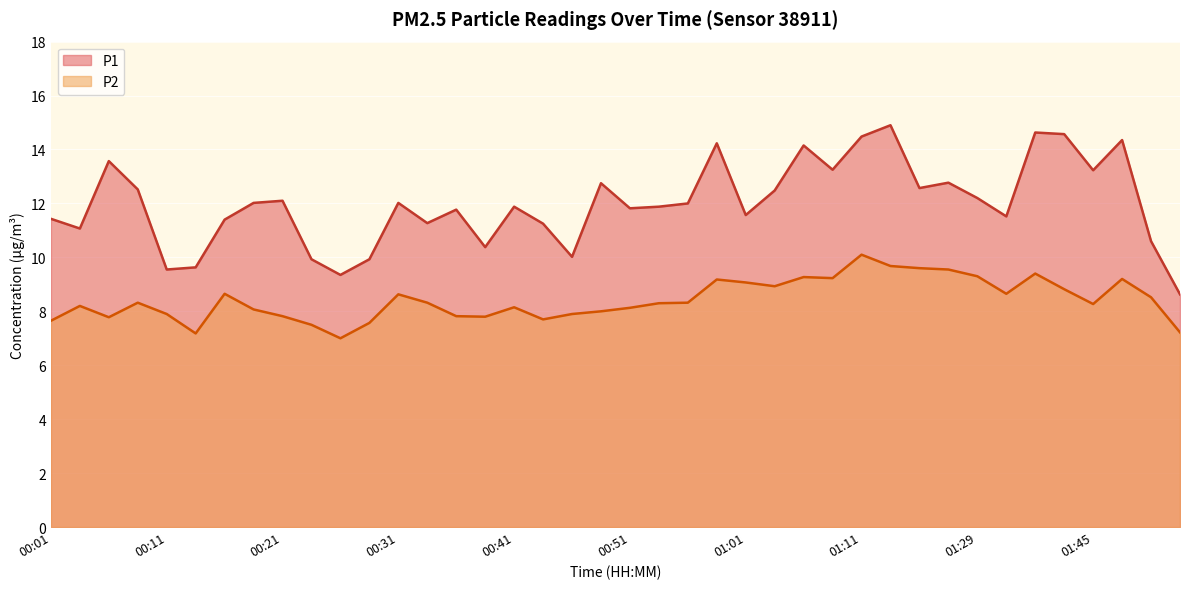

At how many categories does at least one series exceed 13?

10